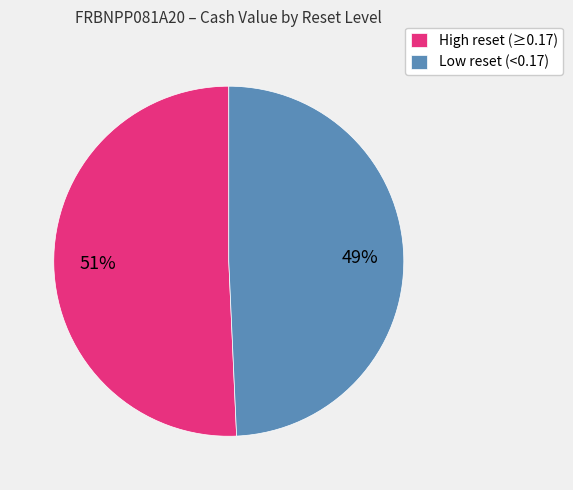

Which slice is the smallest?

Low reset (<0.17)